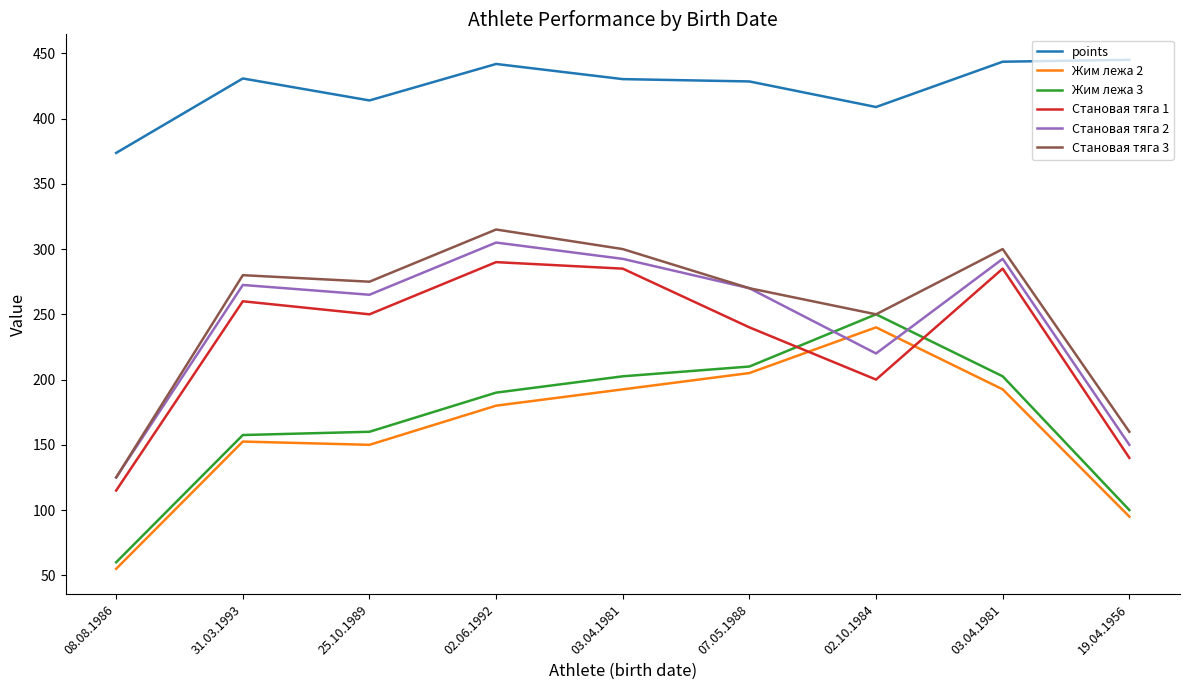

At which label does Жим лежа 3 first exceed 190?

03.04.1981